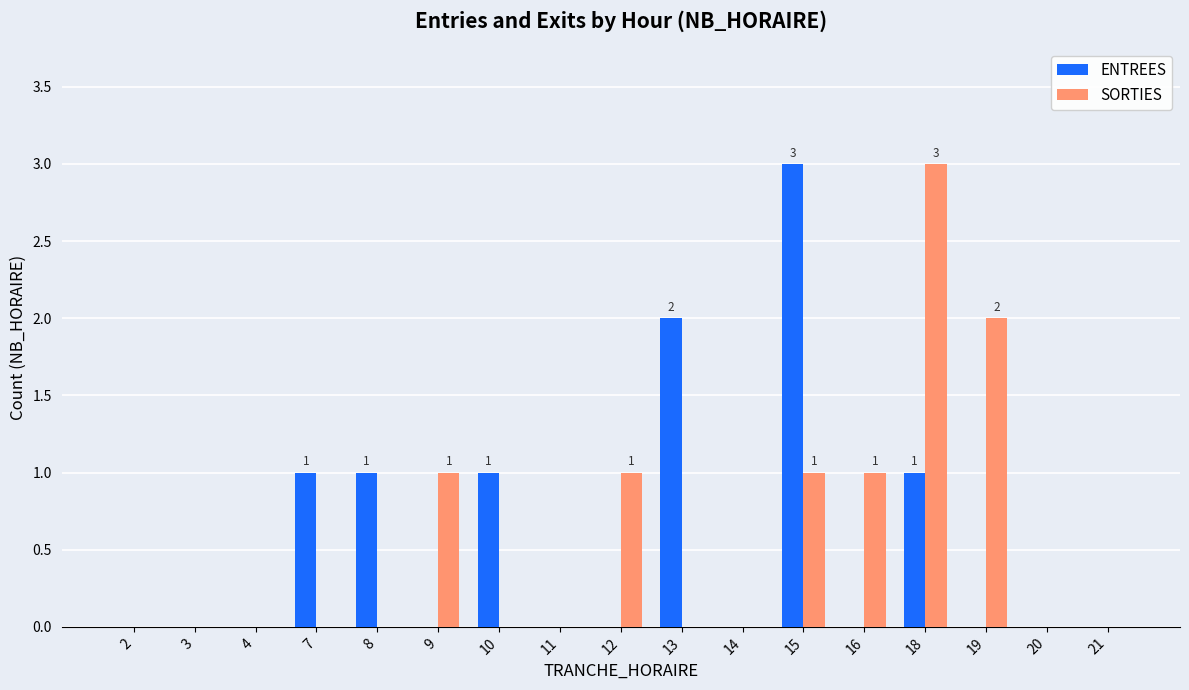

Reading right to left, list all the values displayed in this chart.

ENTREES: 21=0	20=0	19=0	18=1	16=0	15=3	14=0	13=2	12=0	11=0	10=1	9=0	8=1	7=1	4=0	3=0	2=0
SORTIES: 21=0	20=0	19=2	18=3	16=1	15=1	14=0	13=0	12=1	11=0	10=0	9=1	8=0	7=0	4=0	3=0	2=0